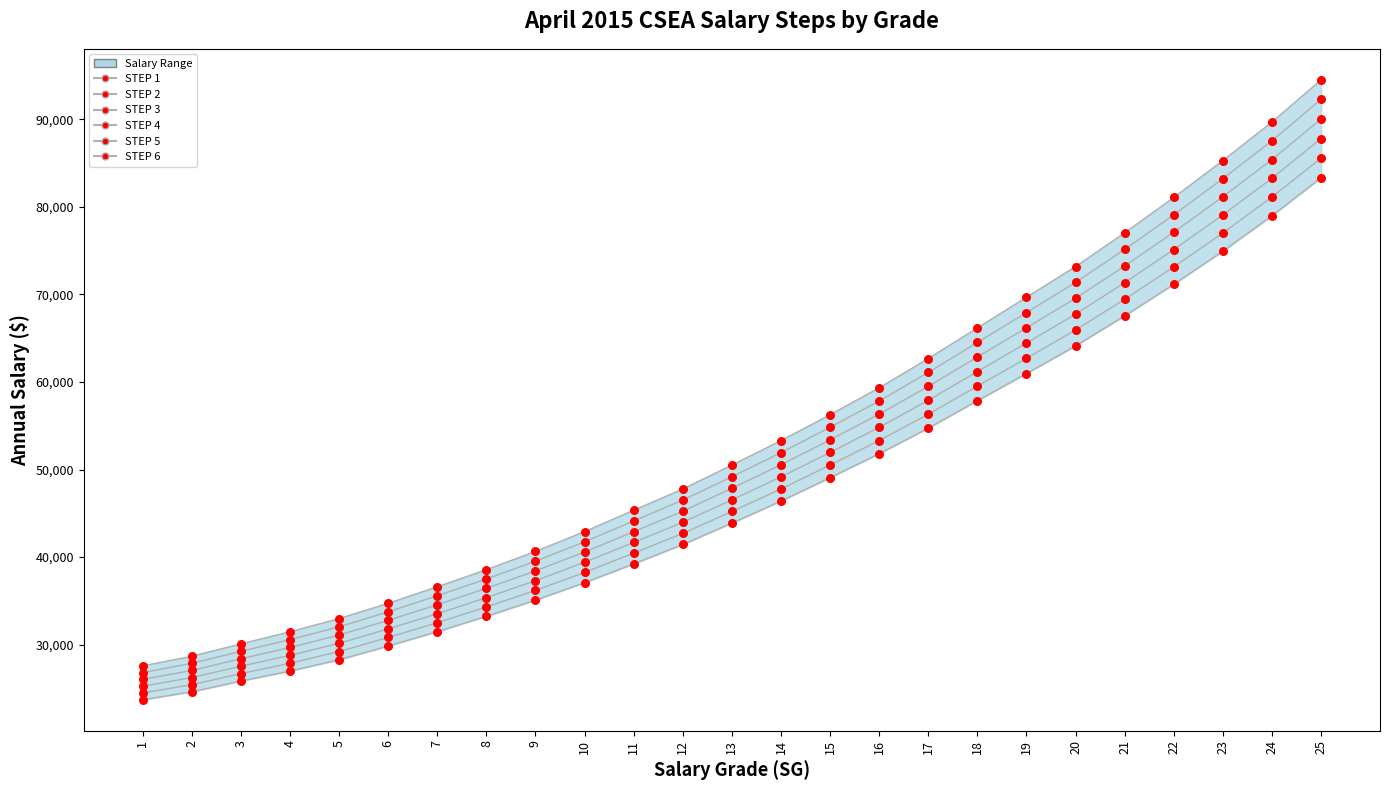

At which category is the sum across all series the highest?

25